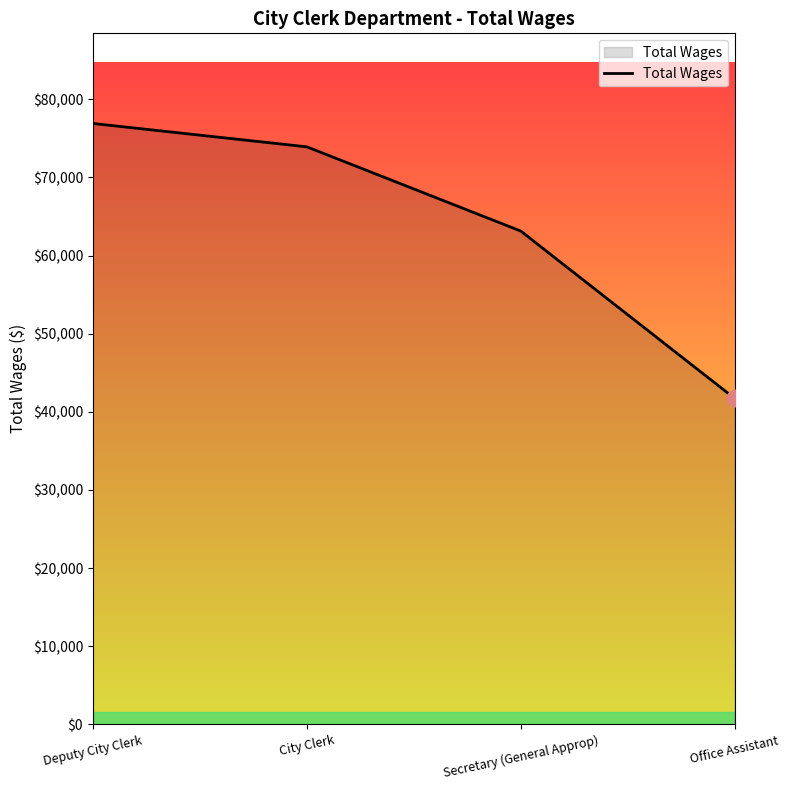

At which label is the value closest to 59315?

Secretary (General Approp)